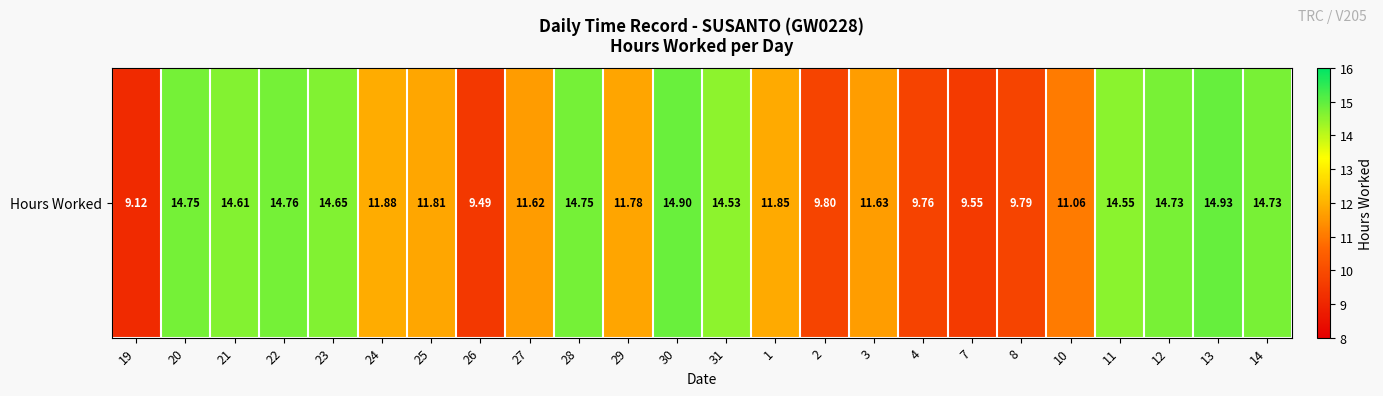

The chart shows a value of 19.5 at 25. True or false?

False